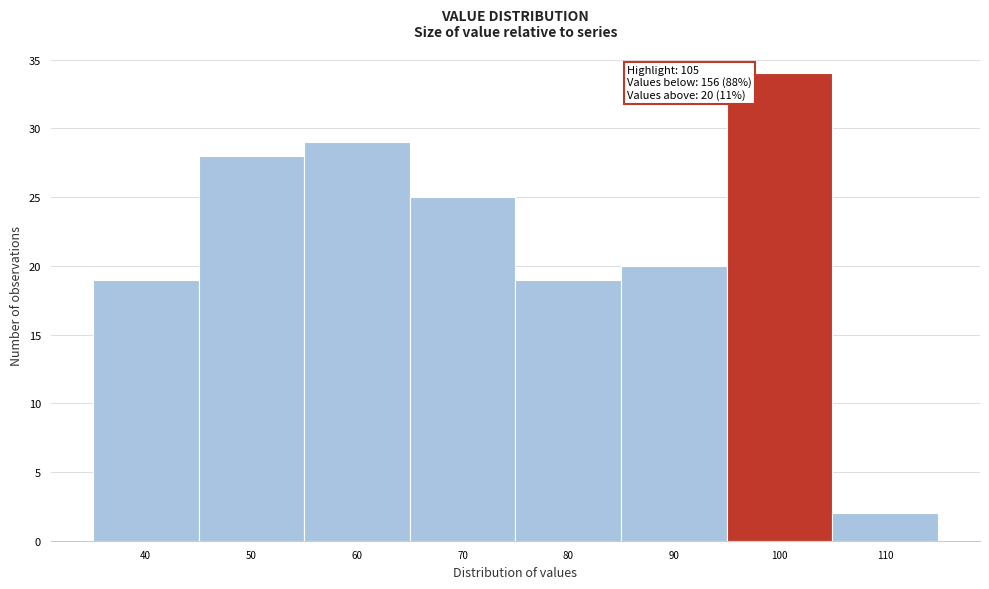

Reading left to right, what are all the values shown in this chart?

40=19	50=28	60=29	70=25	80=19	90=20	100=34	110=2